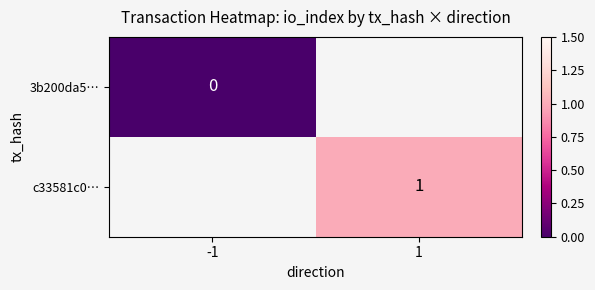

True or false: c33581c0… has a value of 1 at 1.

True